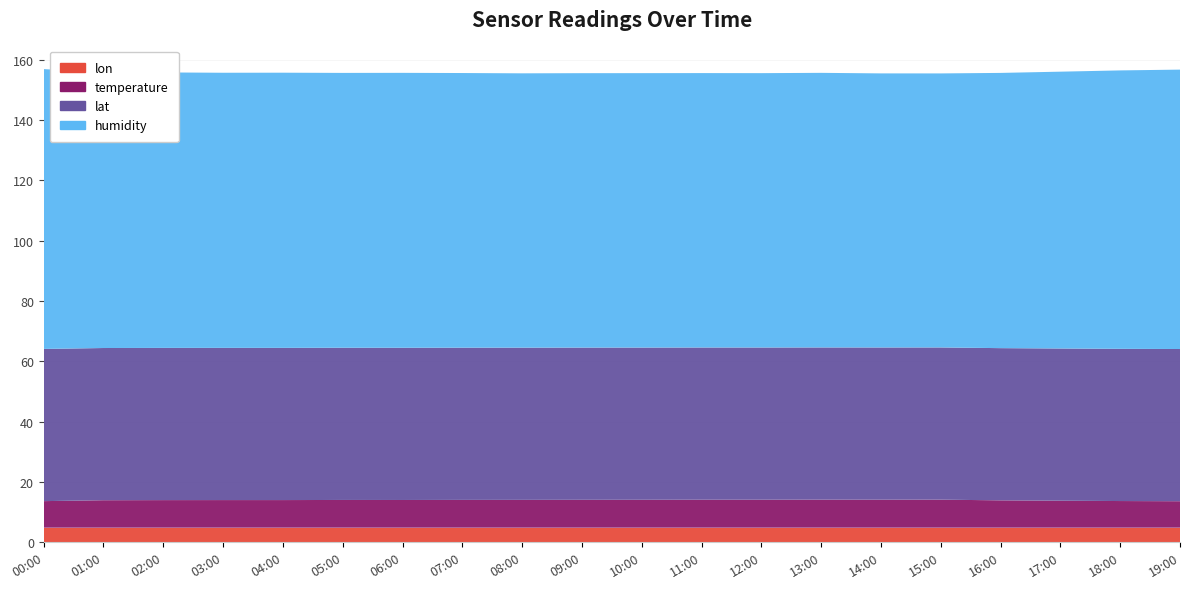

Reading left to right, list all the values displayed in this chart.

humidity: 92.8	91.4	91.3	91.2	91.2	91.1	91.2	91.1	91.0	91.0	91.0	91.0	91.0	91.0	90.9	90.8	91.2	91.8	92.3	92.6
temperature: 8.8	9.1	9.2	9.2	9.2	9.2	9.2	9.2	9.2	9.2	9.3	9.3	9.3	9.3	9.3	9.3	9.1	8.9	8.8	8.8
lat: 50.5	50.5	50.5	50.5	50.5	50.5	50.5	50.5	50.5	50.5	50.5	50.5	50.5	50.5	50.5	50.5	50.5	50.5	50.5	50.5
lon: 4.8	4.8	4.8	4.8	4.8	4.8	4.8	4.8	4.8	4.8	4.8	4.8	4.8	4.8	4.8	4.8	4.8	4.8	4.8	4.8